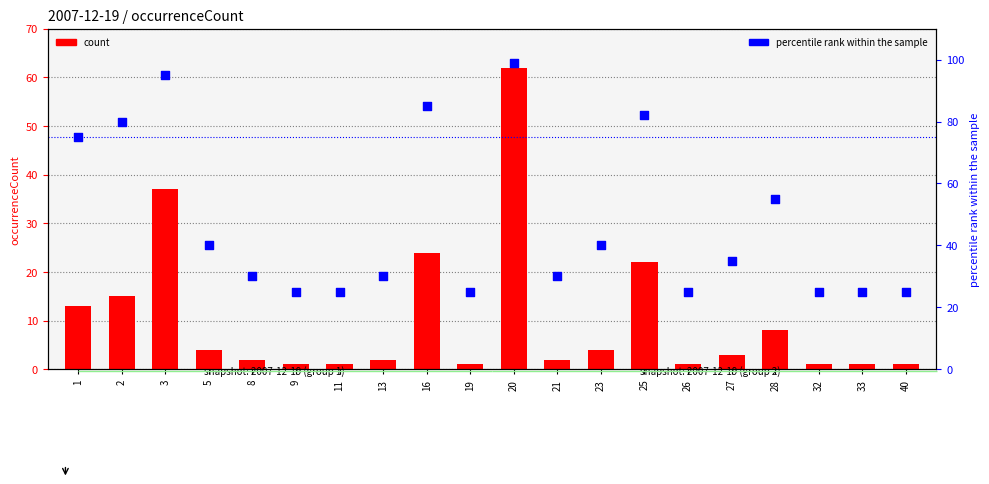

Which series has the largest total across all categories?

percentile rank within the sample